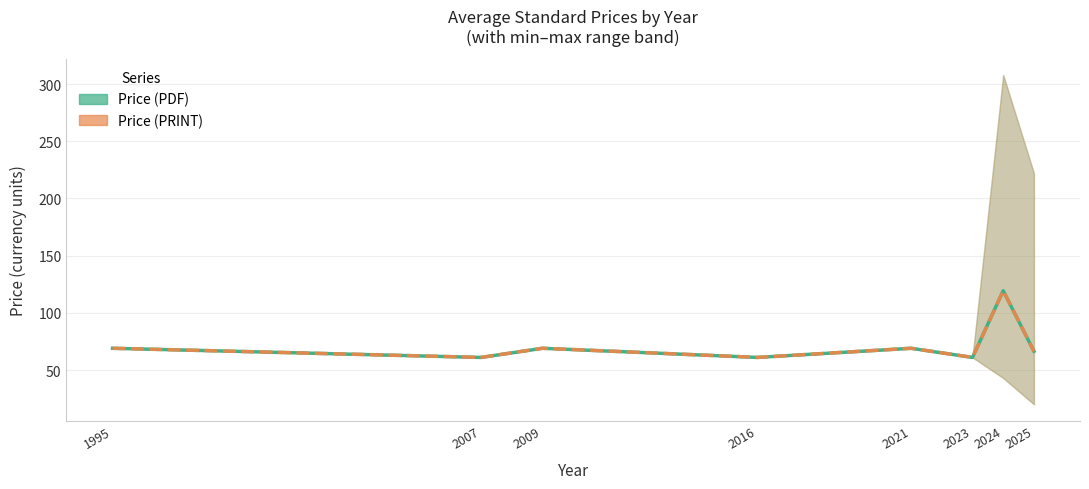

Reading right to left, what are all the values shown in this chart?

Avg Price (PDF): 66.4	119.3	61.0	69.0	61.0	69.0	61.0	69.0
Avg Price (PRINT): 66.4	119.3	61.0	69.0	61.0	69.0	61.0	69.0